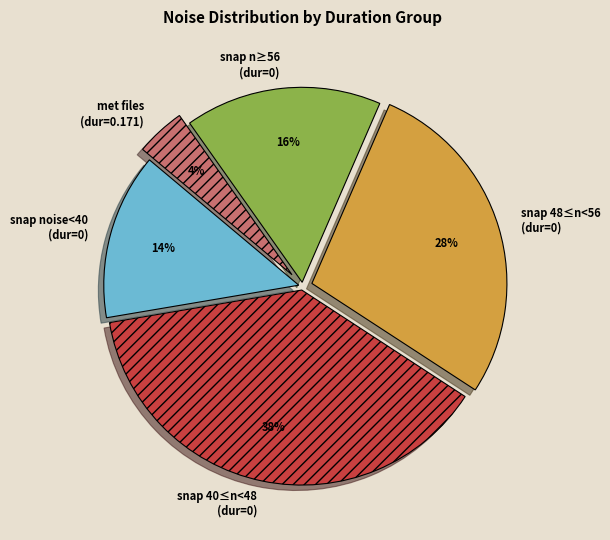

Do snap 48≤n<56 (dur=0) and snap n≥56 (dur=0) together represent more than half of the pie?

No